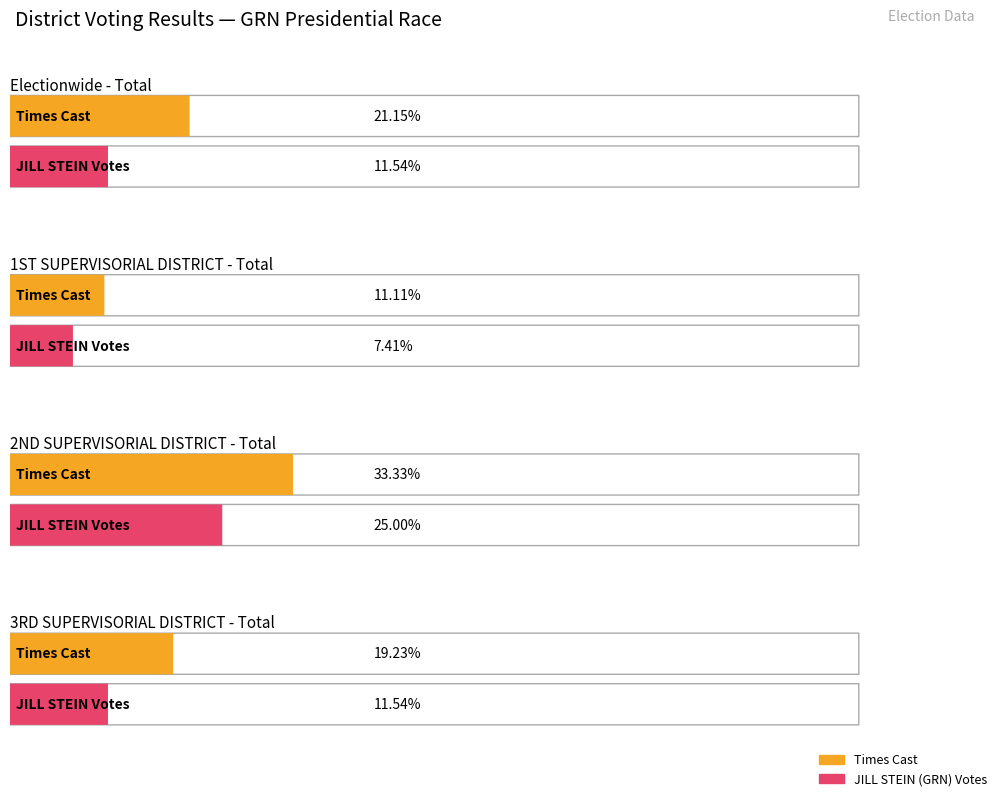

Count the number of categories in the chart.

4